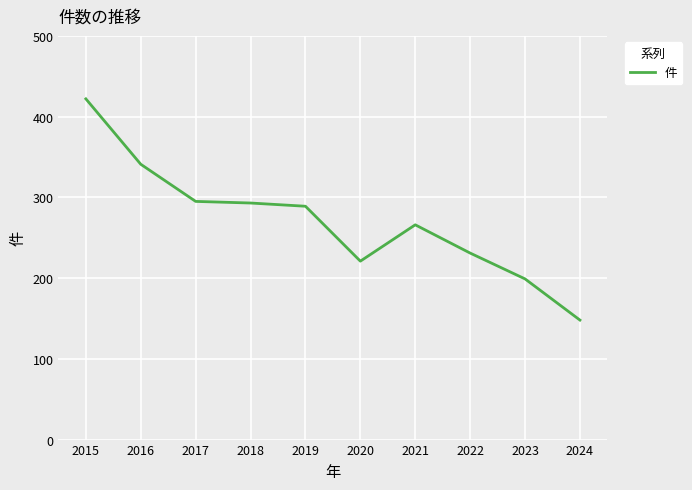

Which has a higher value, 2016 or 2024?

2016